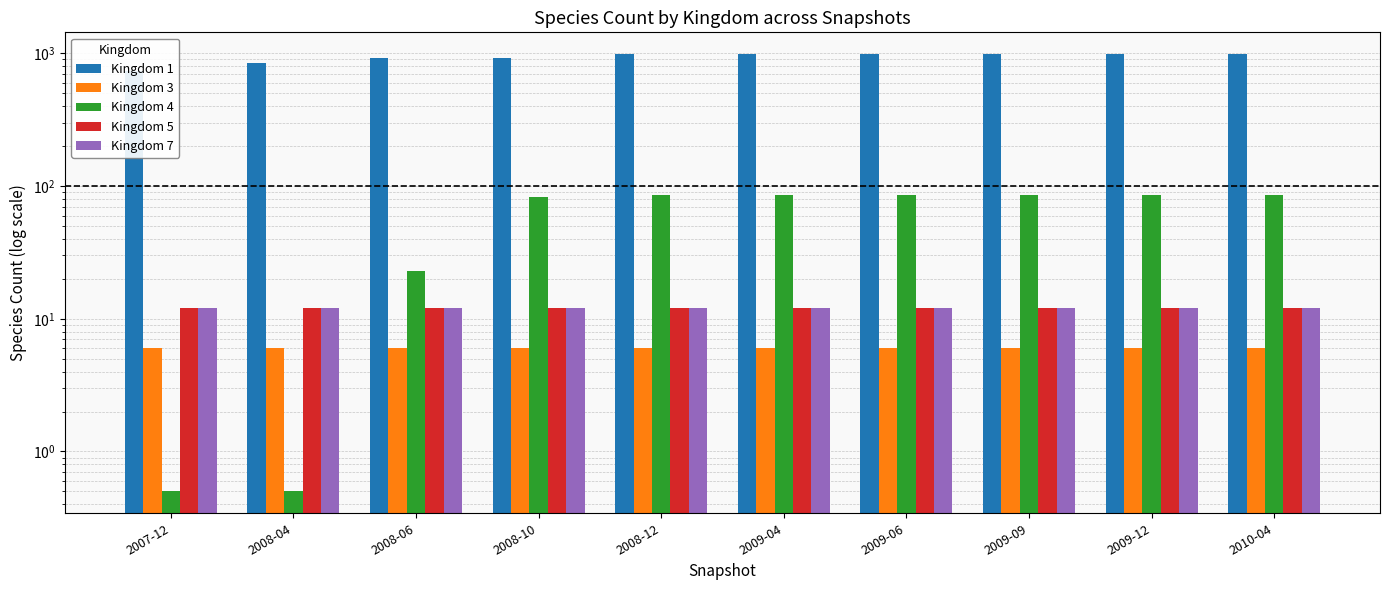

Rank the series by their maximum value, from highest to lowest.

Kingdom 1, Kingdom 4, Kingdom 5, Kingdom 7, Kingdom 3